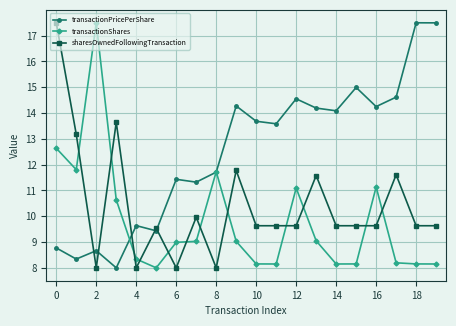

What is the smallest value displayed?

8.0